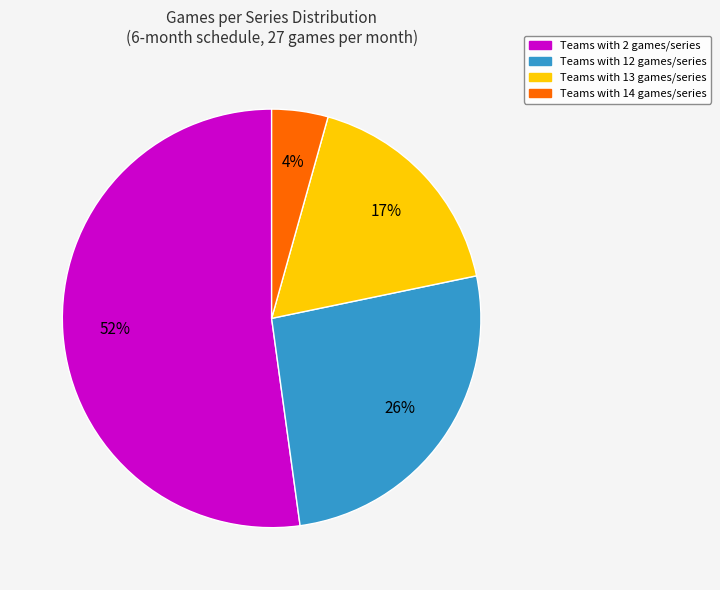

Combined, do Teams with 13 games/series and Teams with 14 games/series account for over 50%?

No